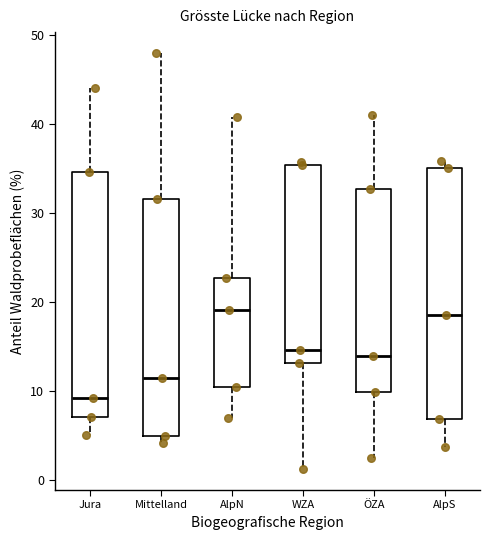

Reading left to right, transcribe this box plot: for each box, give where its median line is, the range the box spans, and where its two whiskers end, as read against the y-axis. The values are not printed on the chart, so give them approximately, as read against the axis.

Jura: median 9, box 7 to 35, whiskers 5 to 44
Mittelland: median 11, box 5 to 32, whiskers 4 to 48
AlpN: median 19, box 10 to 23, whiskers 7 to 41
WZA: median 15, box 13 to 35, whiskers 1 to 36
ÖZA: median 14, box 10 to 33, whiskers 3 to 41
AlpS: median 19, box 7 to 35, whiskers 4 to 36